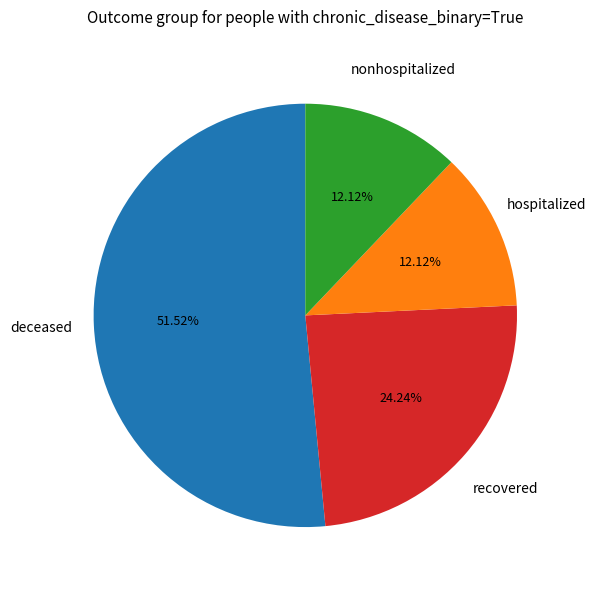

Is there a majority slice in this chart?

Yes